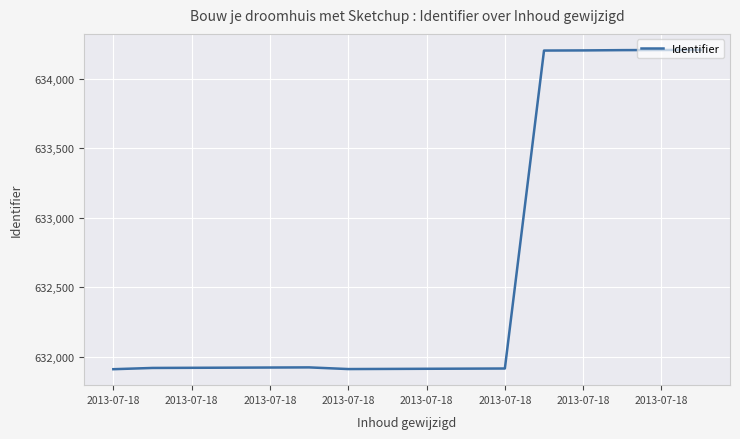

True or false: the data has more than 0 interior local peaks.

True